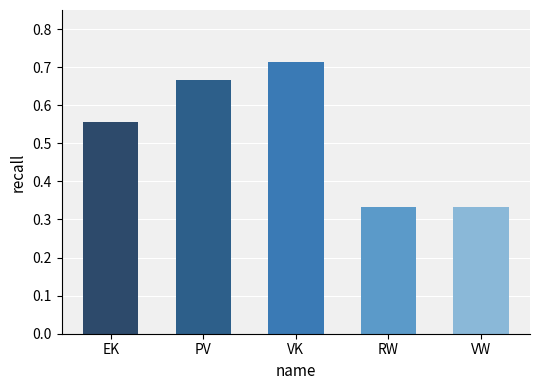

Which label corresponds to the largest value in the chart?

VK